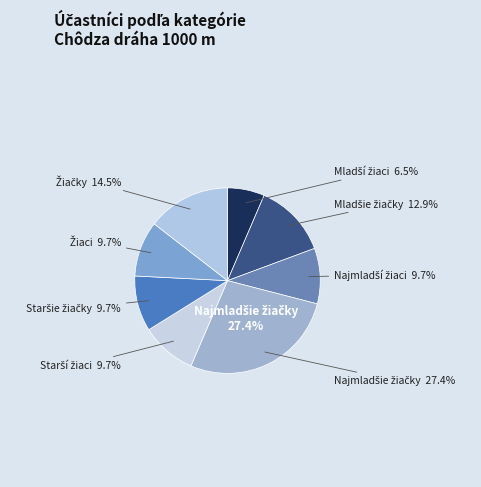

Is it true that Žiačky is 15% of the pie?

True